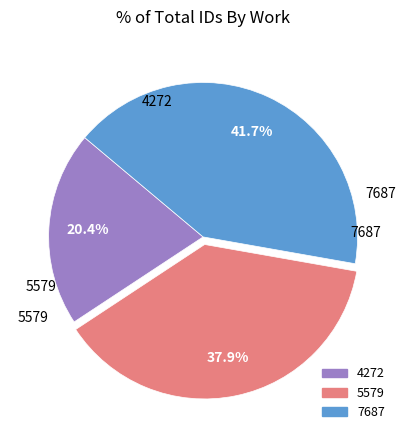

Which category has the smallest portion of the pie?

4272